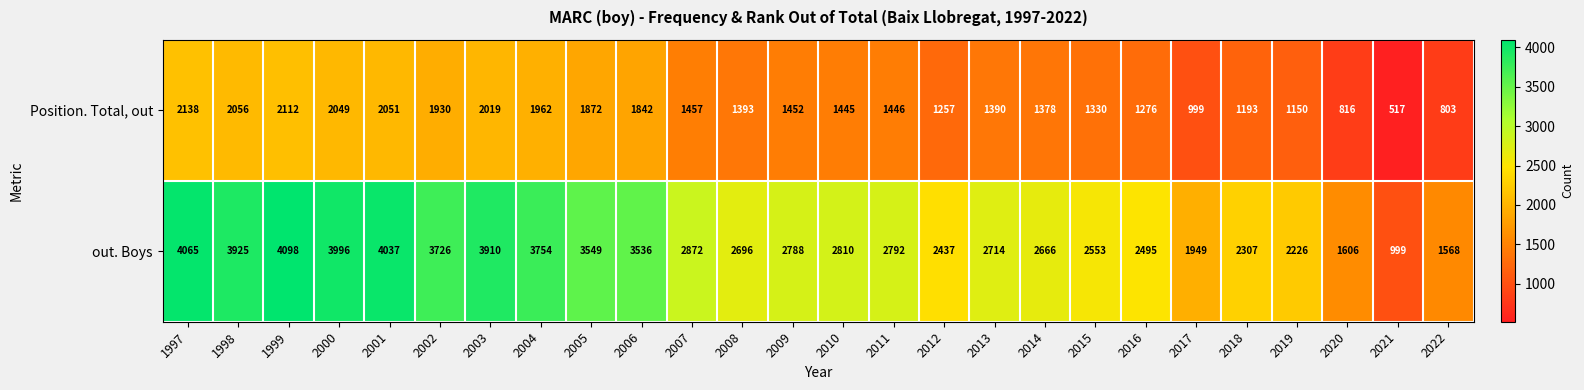

Rank the series by their maximum value, from lowest to highest.

Position. Total, out, out. Boys